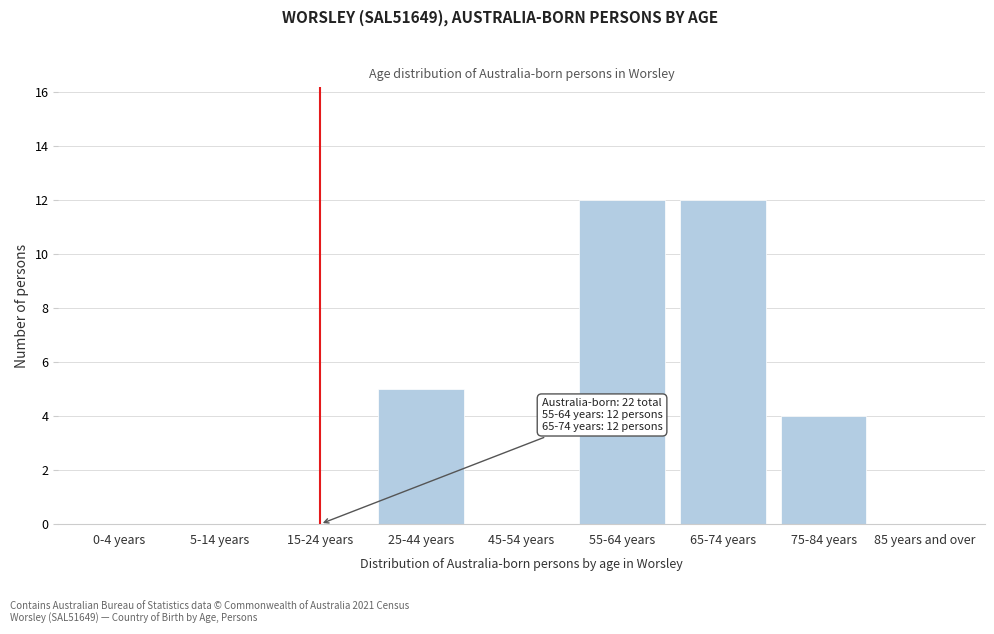

Reading right to left, extract all data points from this chart.

85 years and over=0	75-84 years=4	65-74 years=12	55-64 years=12	45-54 years=0	25-44 years=5	15-24 years=0	5-14 years=0	0-4 years=0